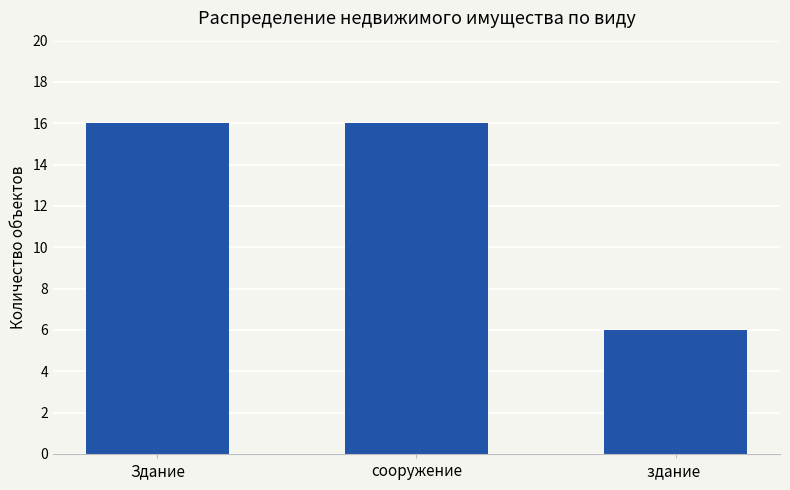

Reading left to right, what are all the values shown in this chart?

Здание=16	сооружение=16	здание =6